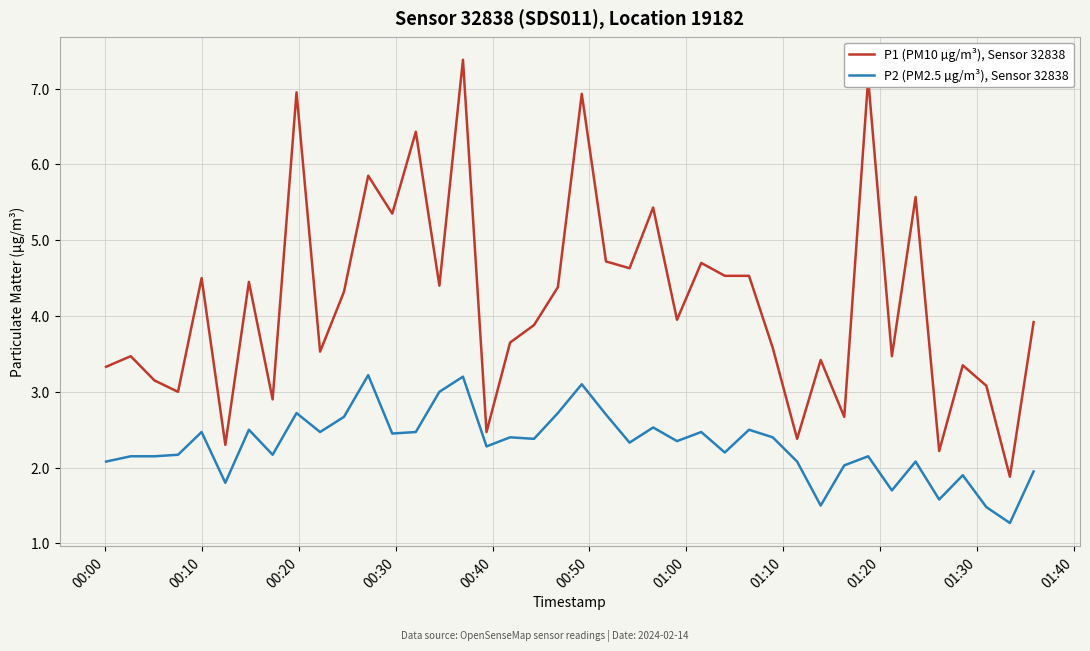

What is the difference between the maximum and minimum values in the P1 (PM10 µg/m³), Sensor 32838 series?

5.5